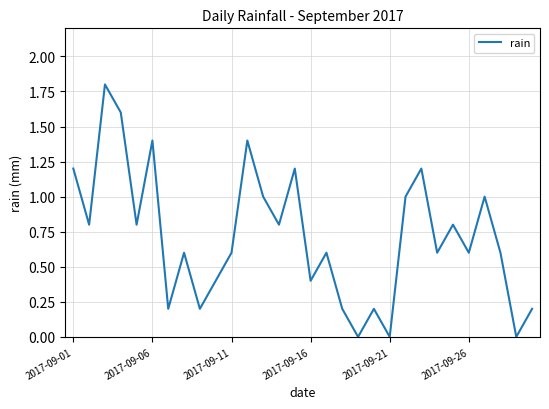

Is this an area chart (filled region under the line)?

No